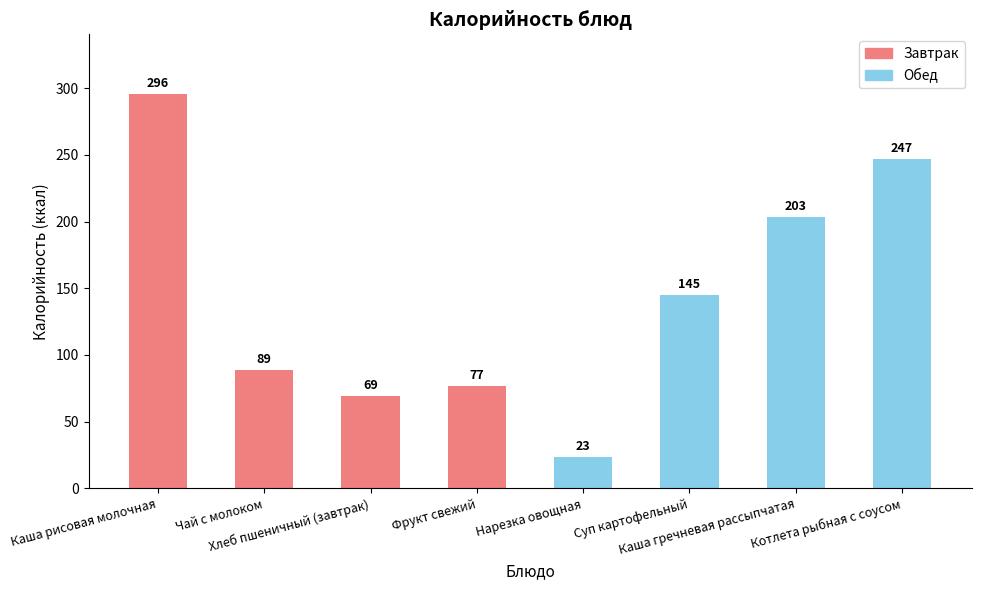

What is the label of the 8th bar from the left?

Котлета рыбная с соусом